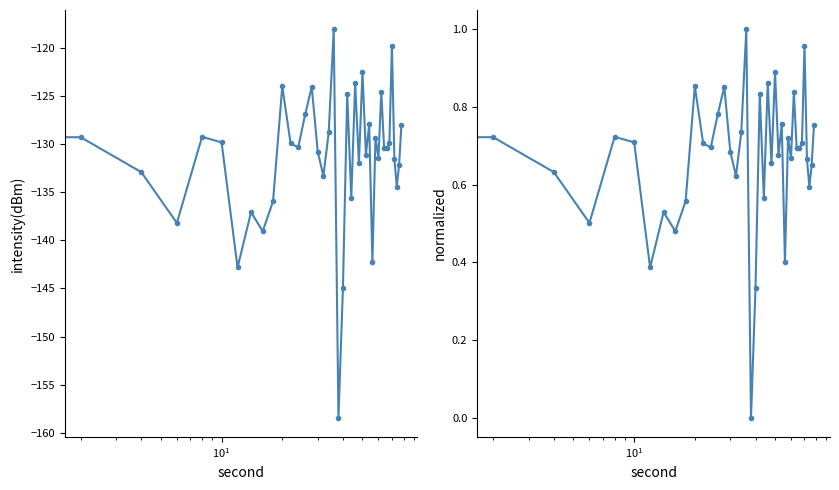

What is the average value of the normalized intensity series?

0.7